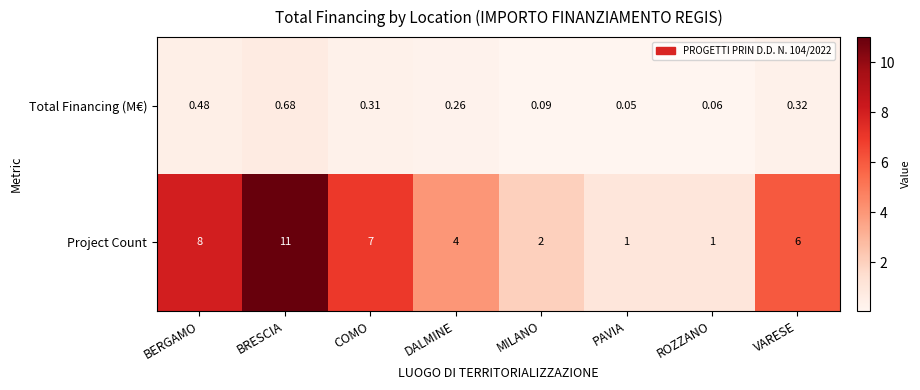

Which label corresponds to the largest value in the chart?

BRESCIA